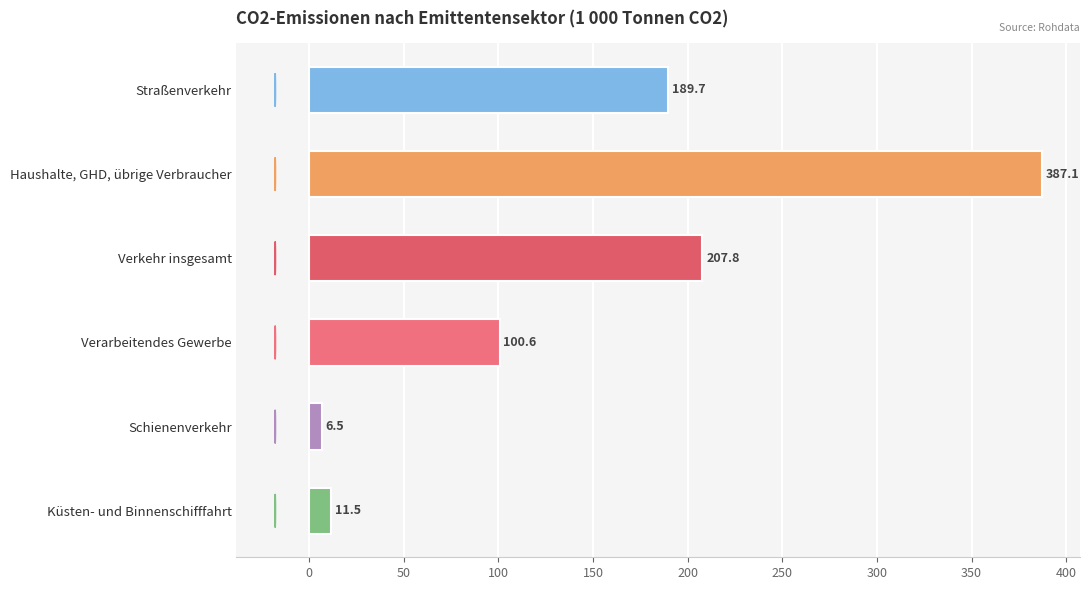

What is the minimum value shown in the chart?

6.5